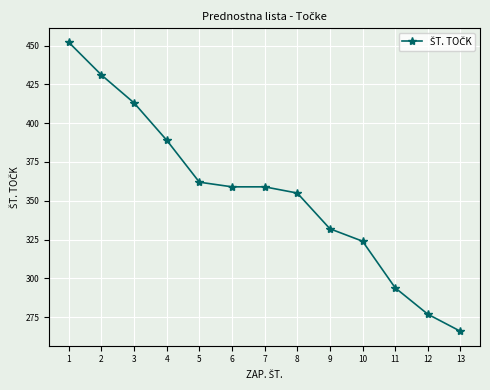

Reading left to right, what are all the values shown in this chart?

1=452	2=431	3=413	4=389	5=362	6=359	7=359	8=355	9=332	10=324	11=294	12=277	13=266